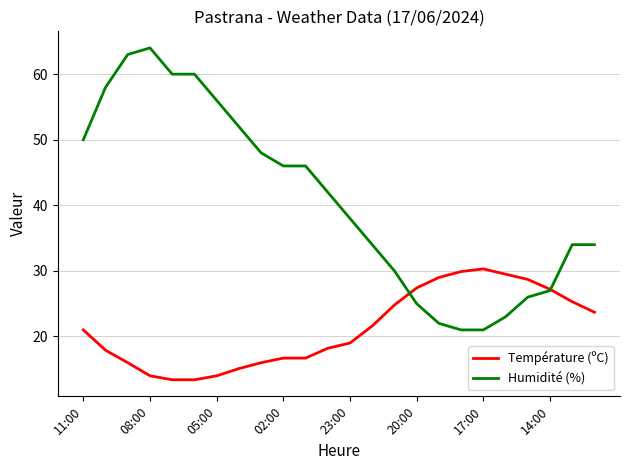

What is the minimum value shown in the chart?

13.4